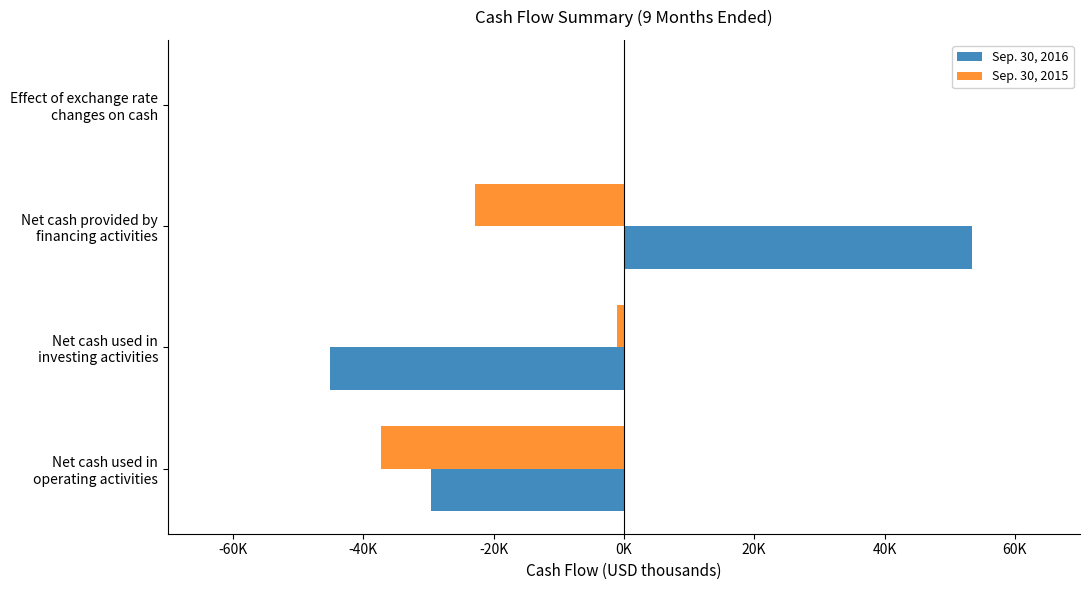

List the series in order of their peak value, lowest first.

Sep. 30, 2015, Sep. 30, 2016